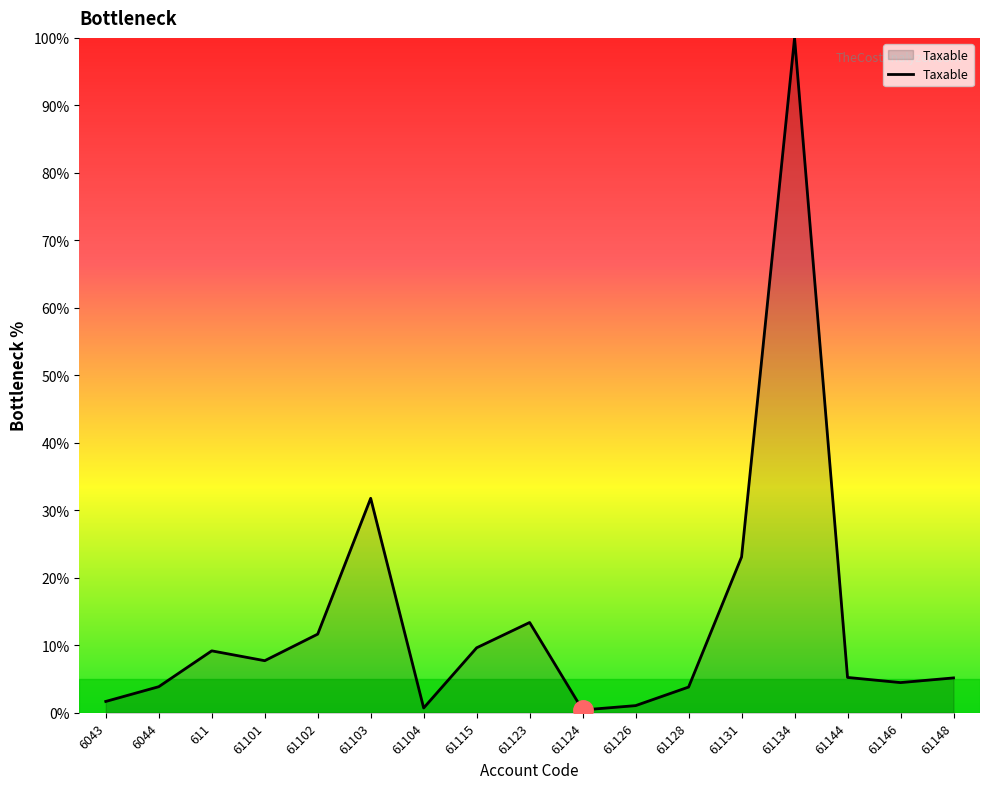

At which category does the chart reach its peak across all series?

61134